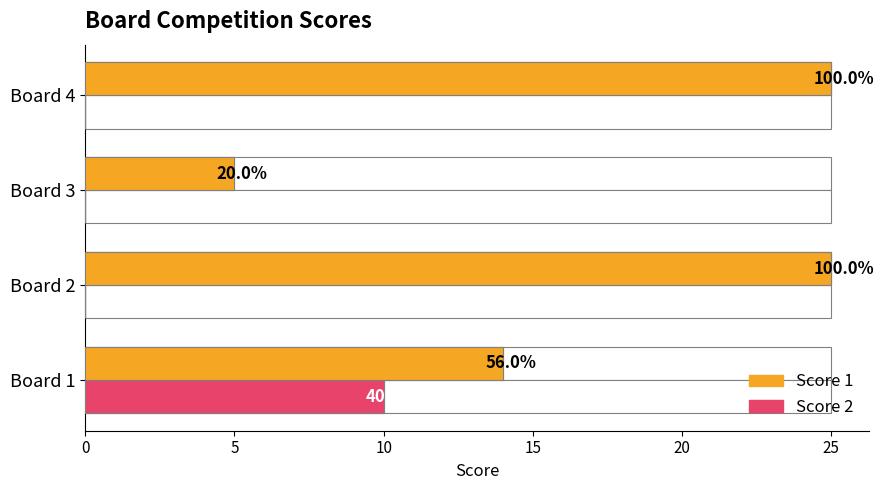

Does the chart contain stacked bars?

No